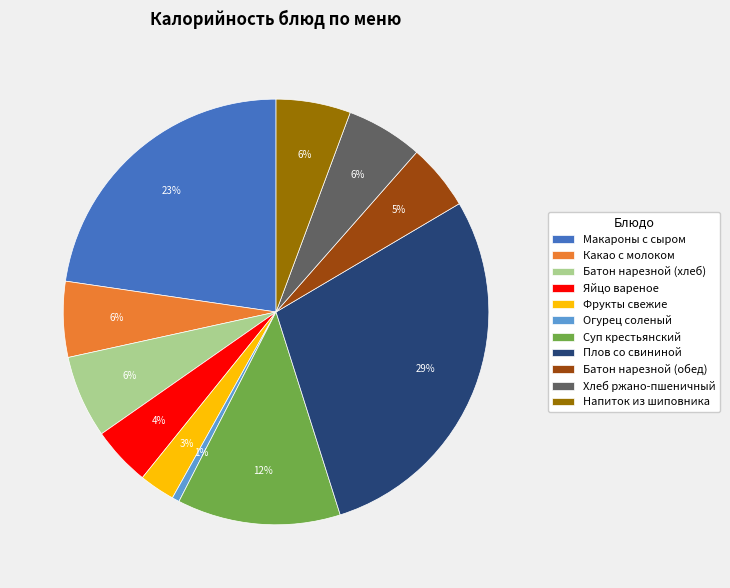

Is the sum of Батон нарезной (обед) and Батон нарезной (хлеб) greater than half?

No